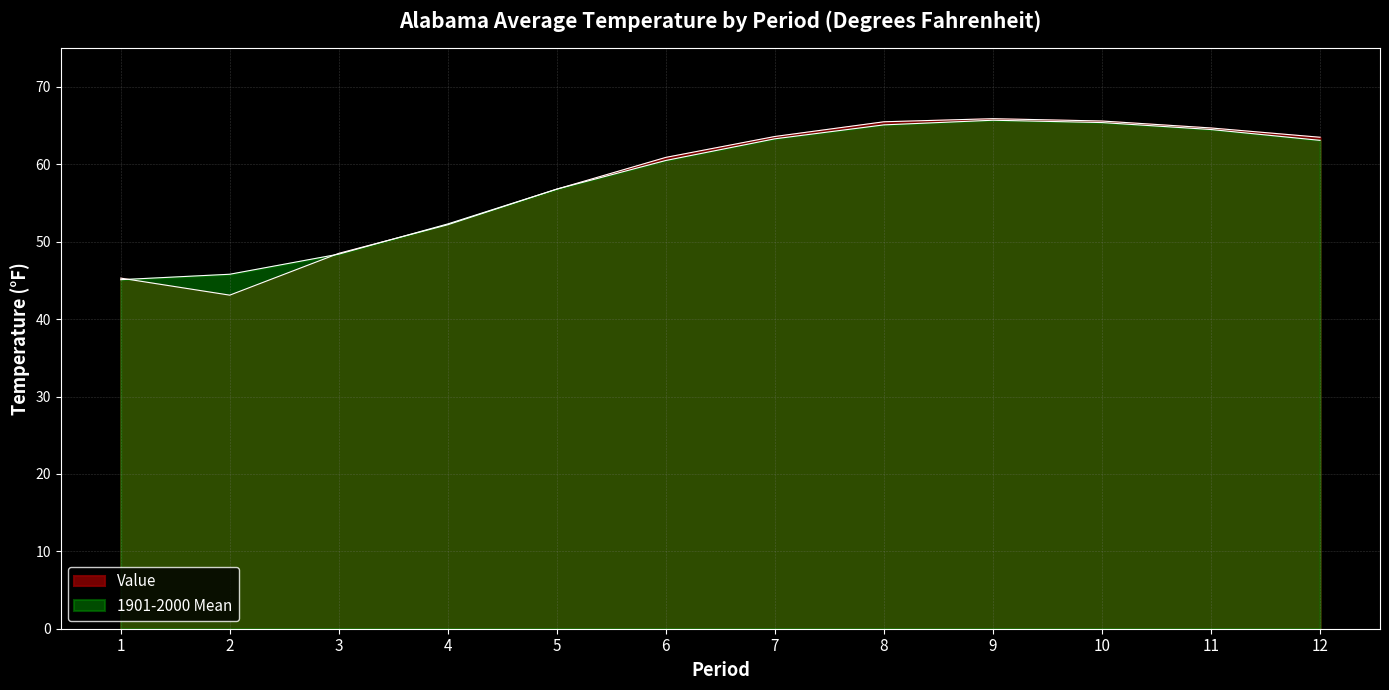

What is the total value across all series at 12?

126.6